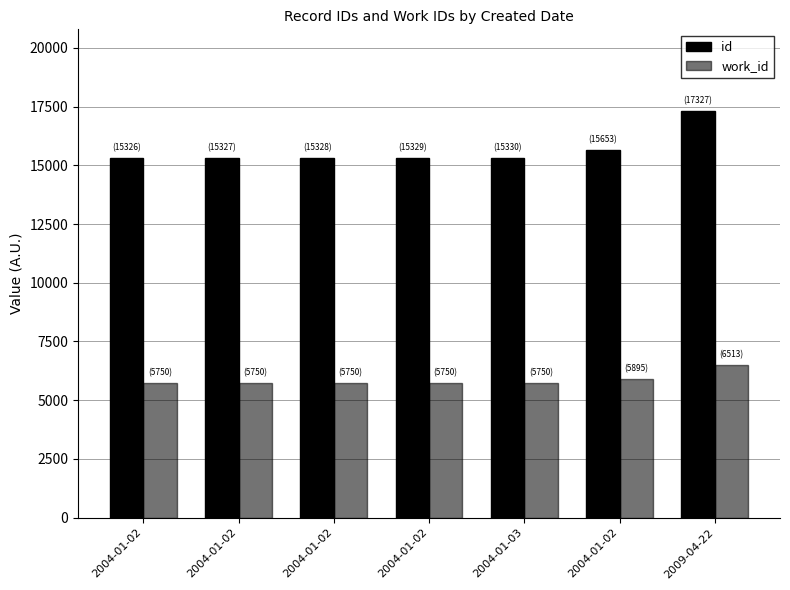

True or false: id has a value of 15328 at 2004-01-02.

True